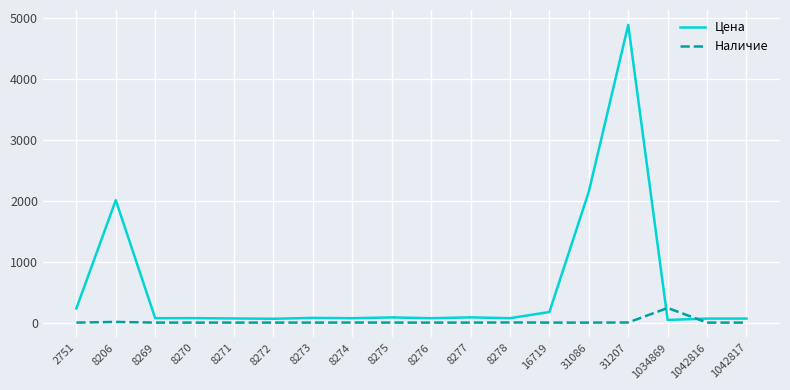

What is the difference between the highest and lowest values at 8273?

77